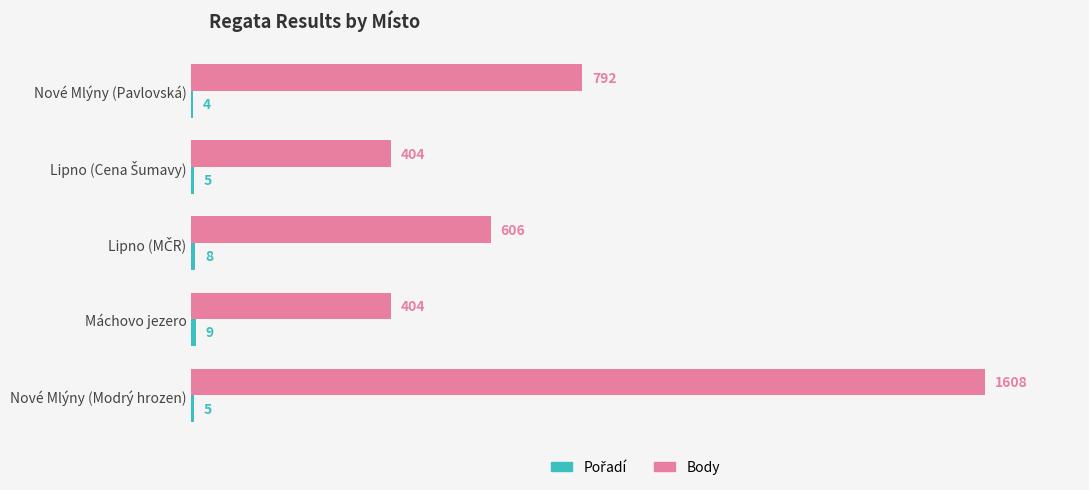

True or false: Body has a value of 1075 at Nové Mlýny (Modrý hrozen).

False